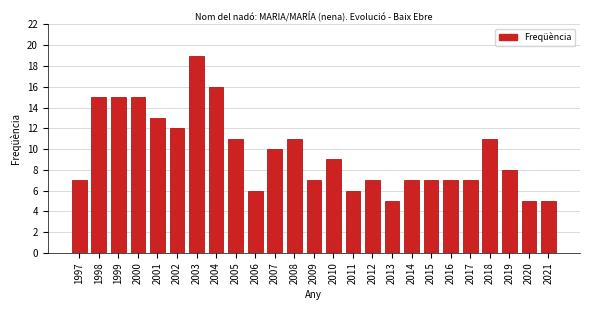

Reading left to right, list all the values displayed in this chart.

7	15	15	15	13	12	19	16	11	6	10	11	7	9	6	7	5	7	7	7	7	11	8	5	5